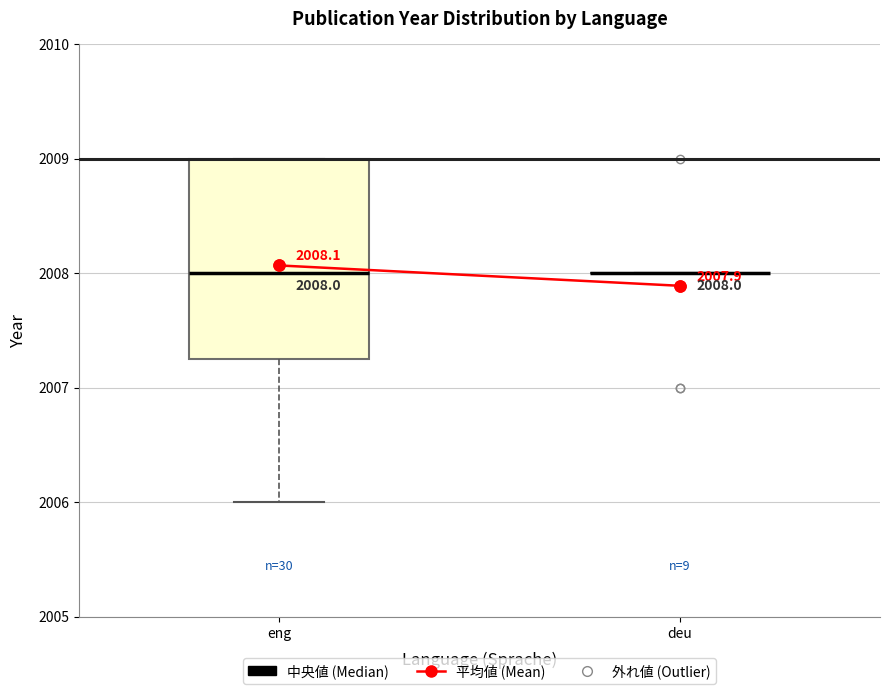

Which box is the tallest, from its lower edge to its upper edge?

eng